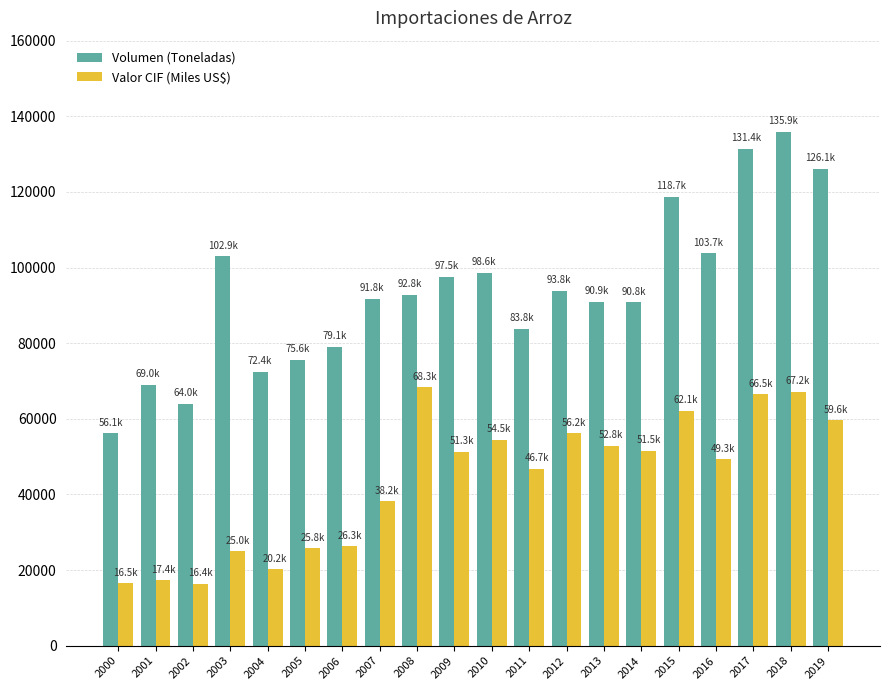

At which category is the sum across all series the highest?

2018